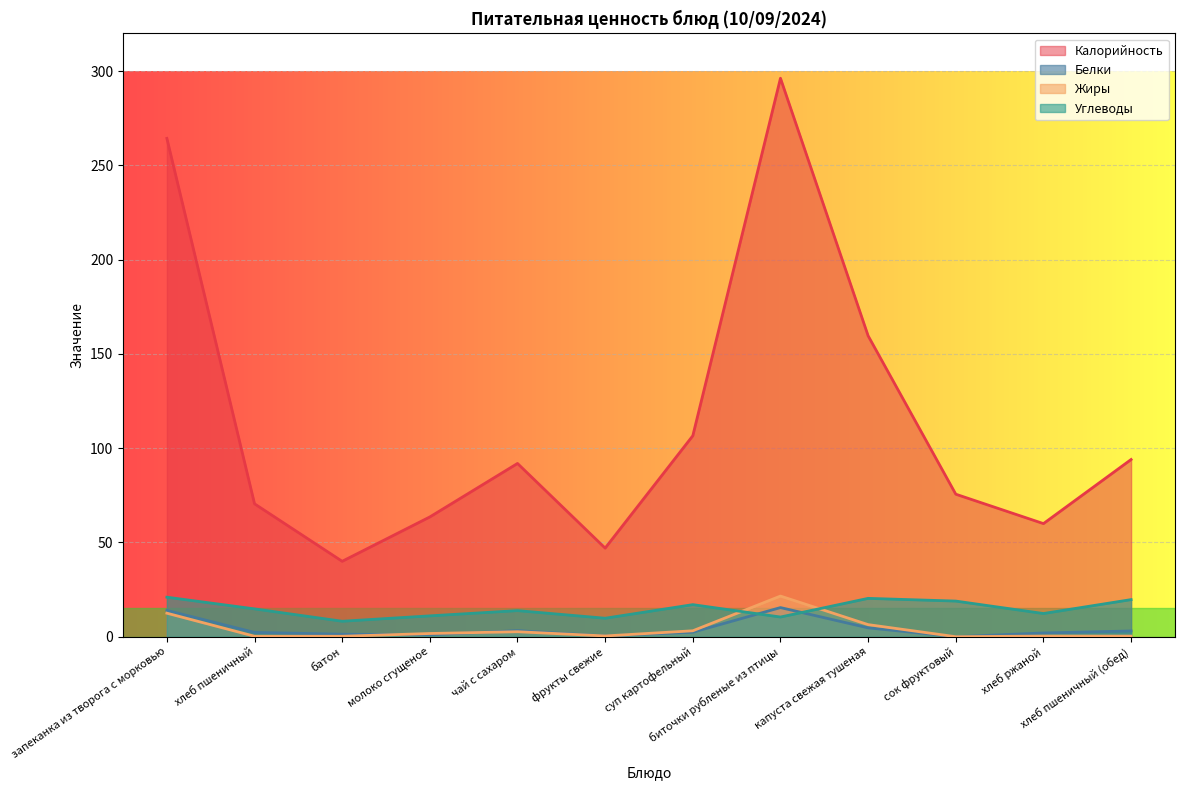

Does the chart display data point markers on the line(s)?

No